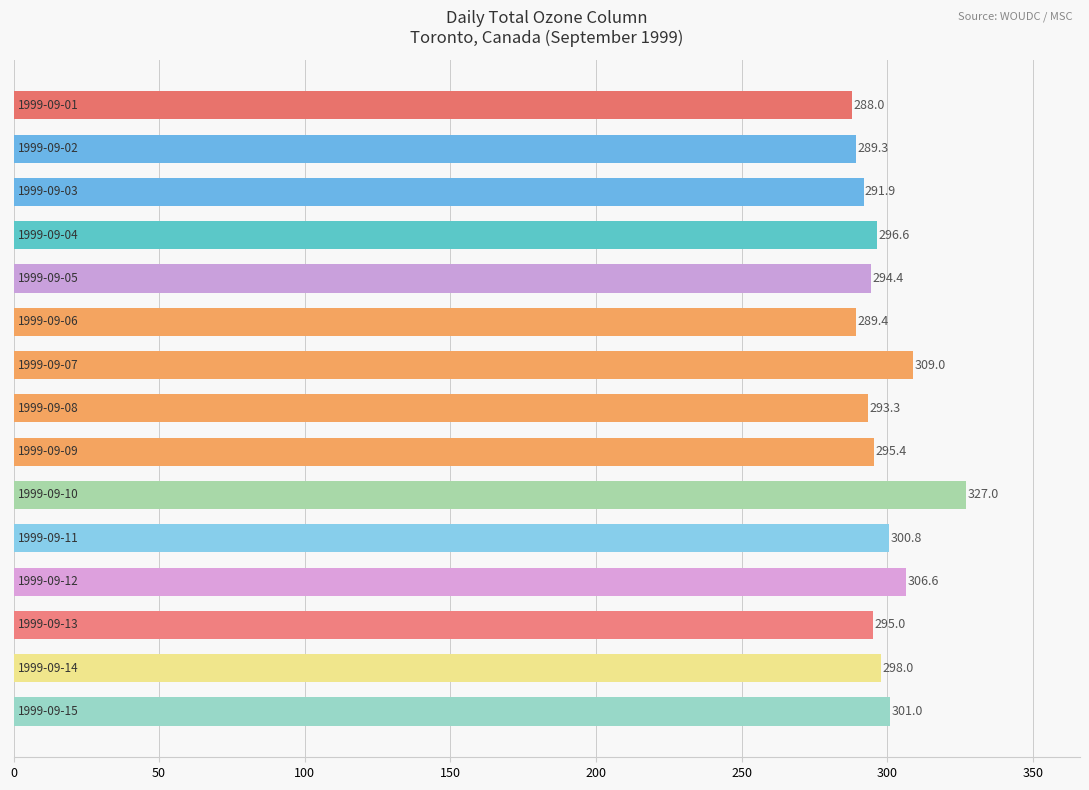

Does the chart contain any negative values?

No